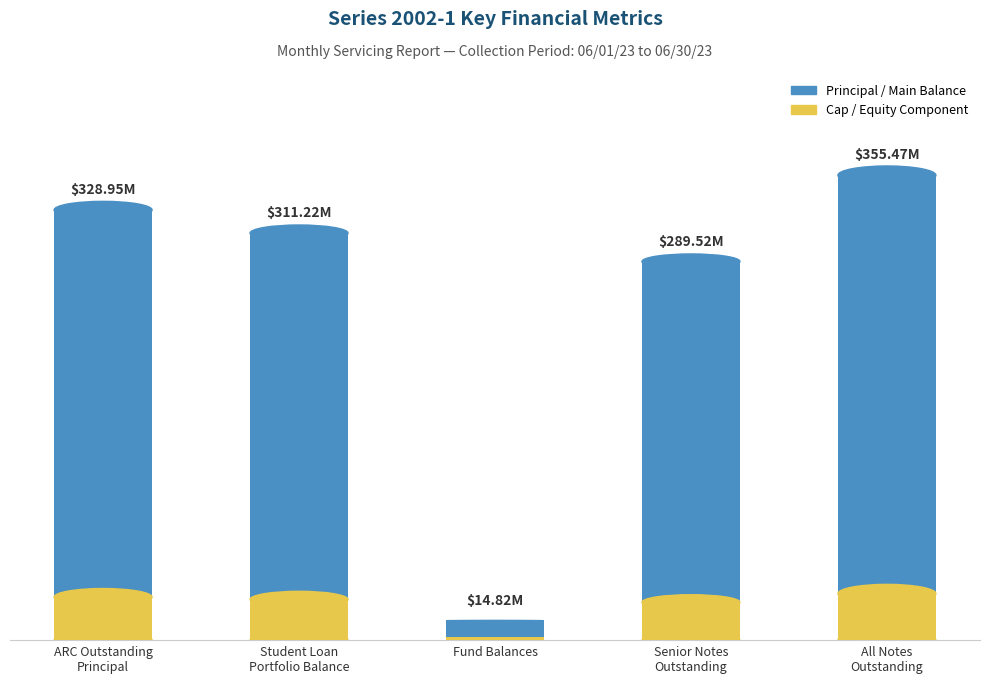

Rank the categories by value from lowest to highest.

Fund Balances, Senior Notes Outstanding, Student Loan Portfolio Balance, ARC Outstanding Principal, All Notes Outstanding